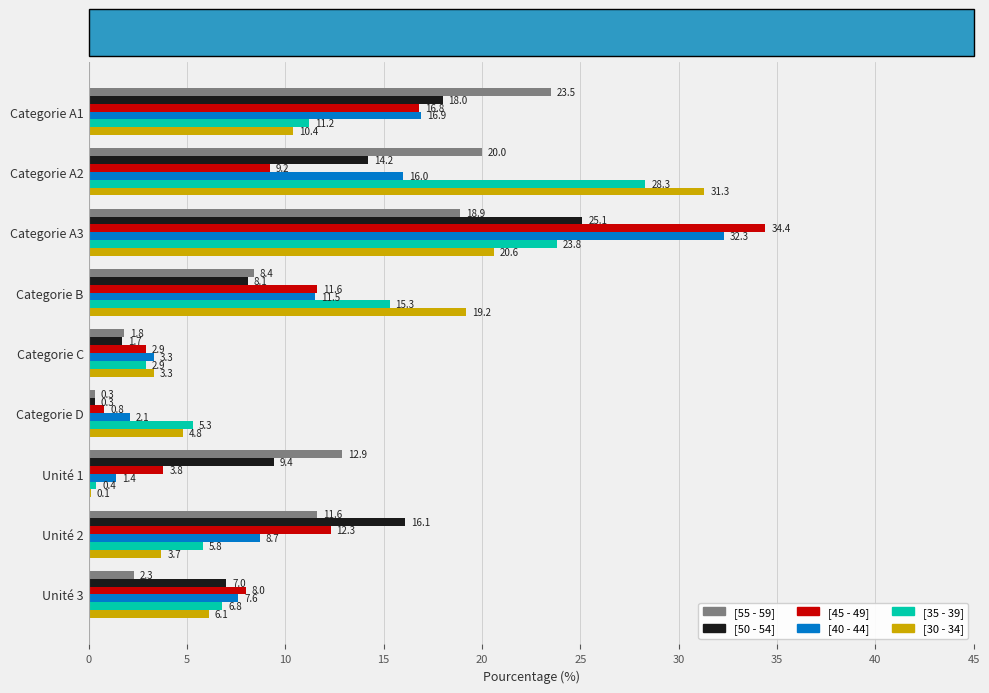

The value of [40 - 44] at Categorie D is 2.1. True or false?

True